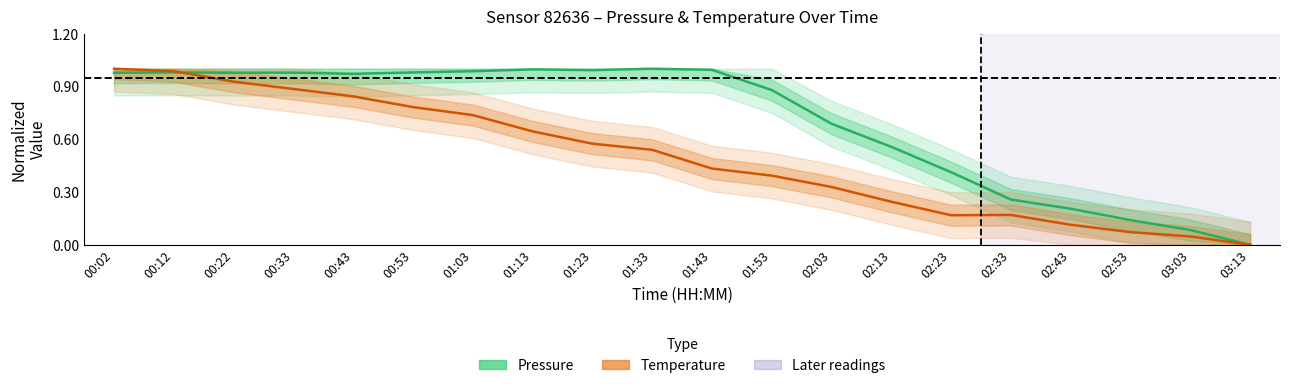

Reading left to right, list all the values displayed in this chart.

Pressure (normalized): 00:02=1.0	00:12=1.0	00:22=1.0	00:33=1.0	00:43=1.0	00:53=1.0	01:03=1.0	01:13=1.0	01:23=1.0	01:33=1.0	01:43=1.0	01:53=0.9	02:03=0.7	02:13=0.6	02:23=0.4	02:33=0.3	02:43=0.2	02:53=0.1	03:03=0.1	03:13=0.0
Temperature (normalized): 00:02=1.0	00:12=1.0	00:22=0.9	00:33=0.9	00:43=0.8	00:53=0.8	01:03=0.7	01:13=0.6	01:23=0.6	01:33=0.5	01:43=0.4	01:53=0.4	02:03=0.3	02:13=0.2	02:23=0.2	02:33=0.2	02:43=0.1	02:53=0.1	03:03=0.0	03:13=0.0